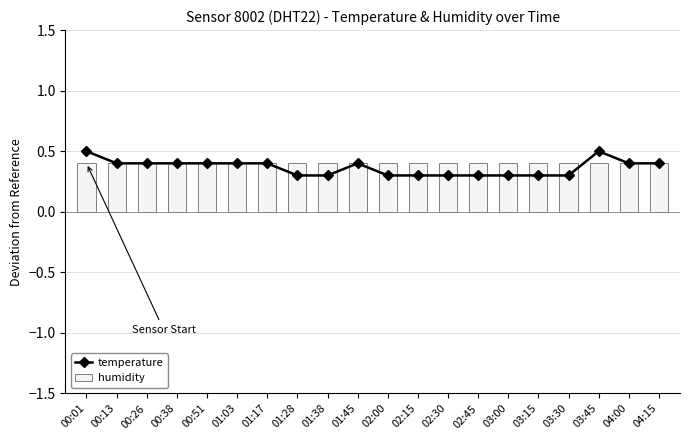

What is the highest value of the humidity series?

0.4